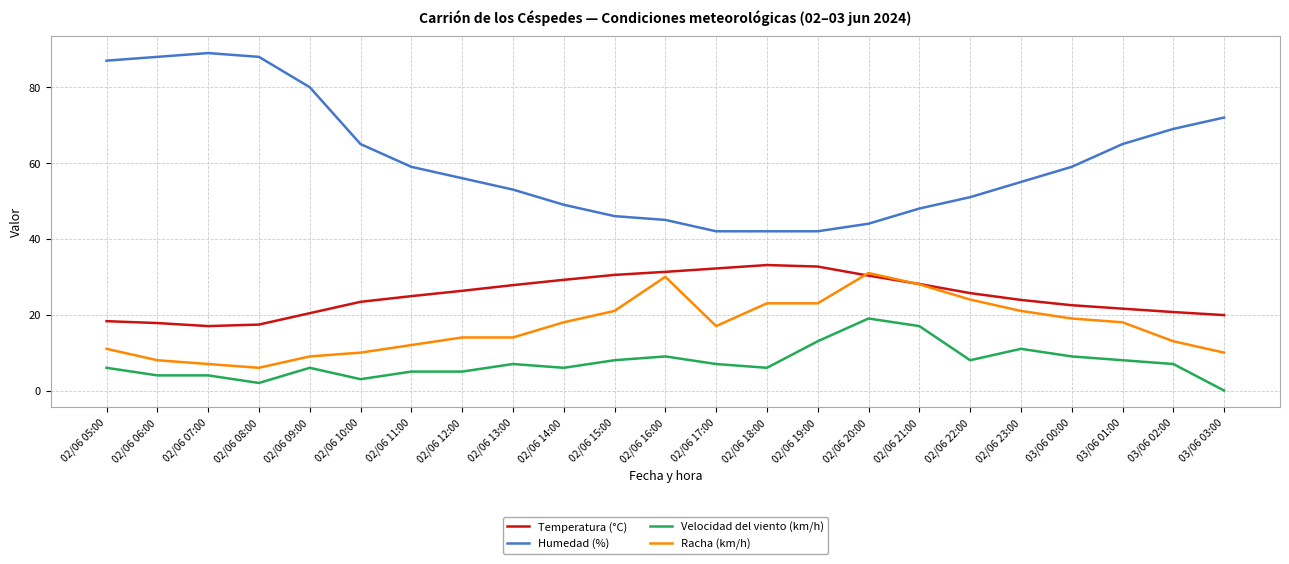

Which series has the largest range (max minus min)?

Humedad (%)